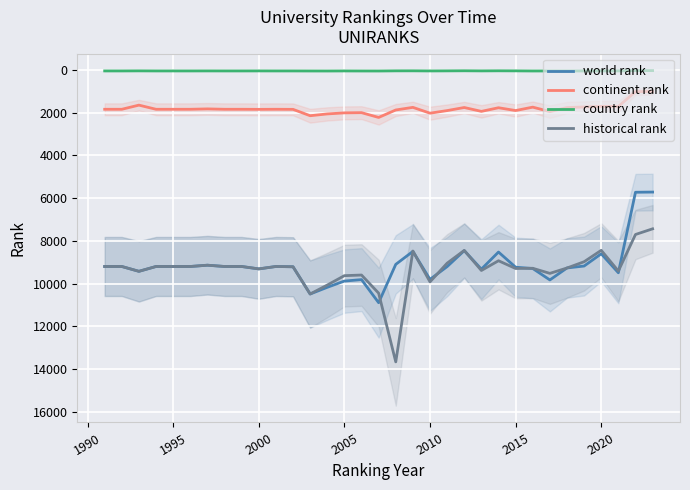

What is the value of the historical rank point at the 2nd from the left?

9198